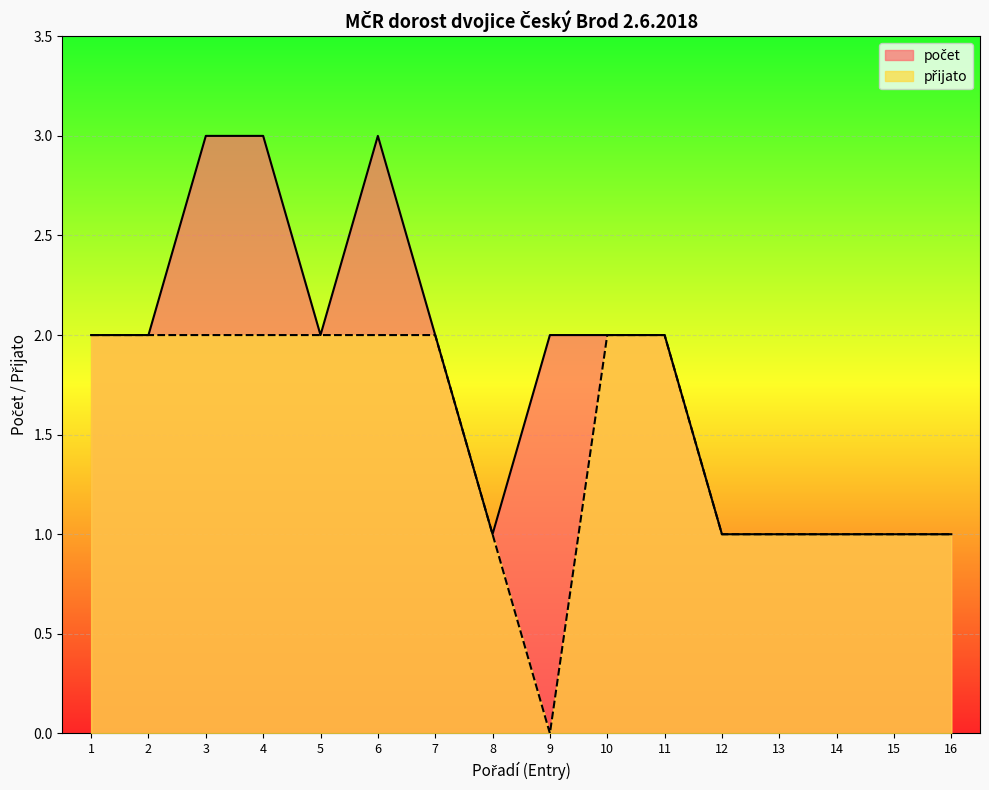

Which category has the highest value in the přijato series?

1